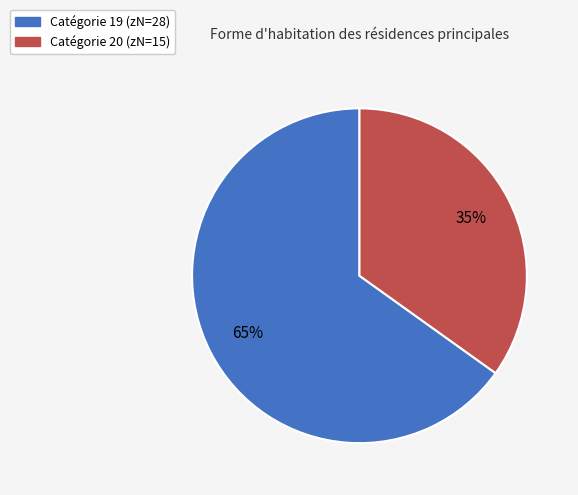

To the nearest percent, what is the average slice percentage?

50%